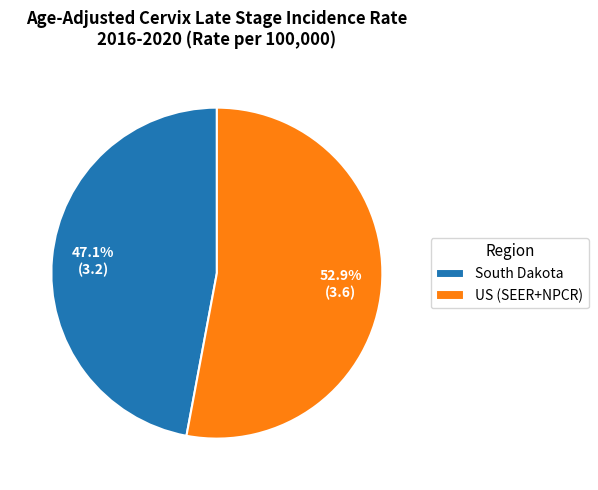

Do US (SEER+NPCR) and South Dakota together represent more than half of the pie?

Yes